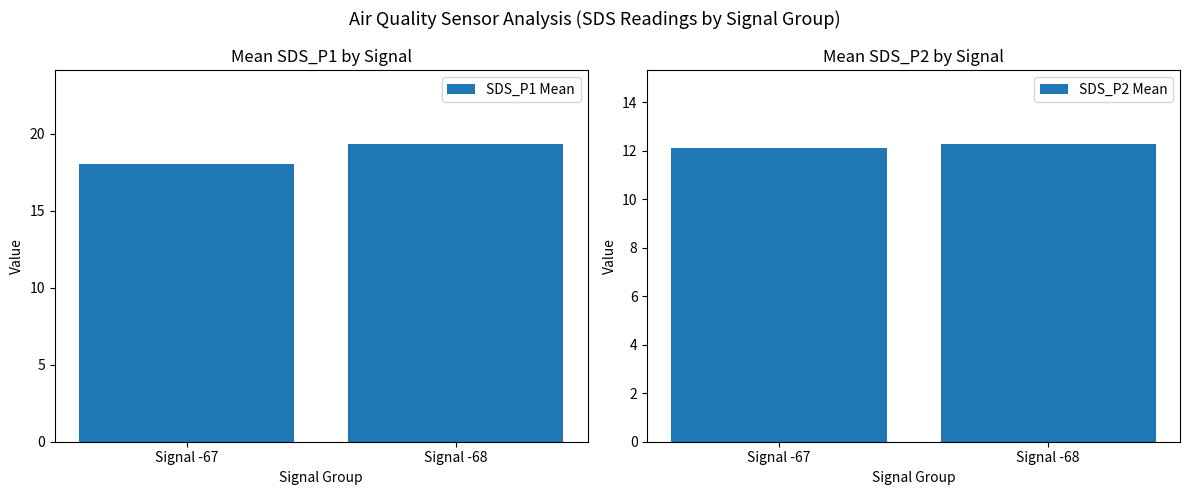

Is the value of SDS_P2 Mean at Signal -68 greater than the value of SDS_P1 Mean at Signal -67?

No